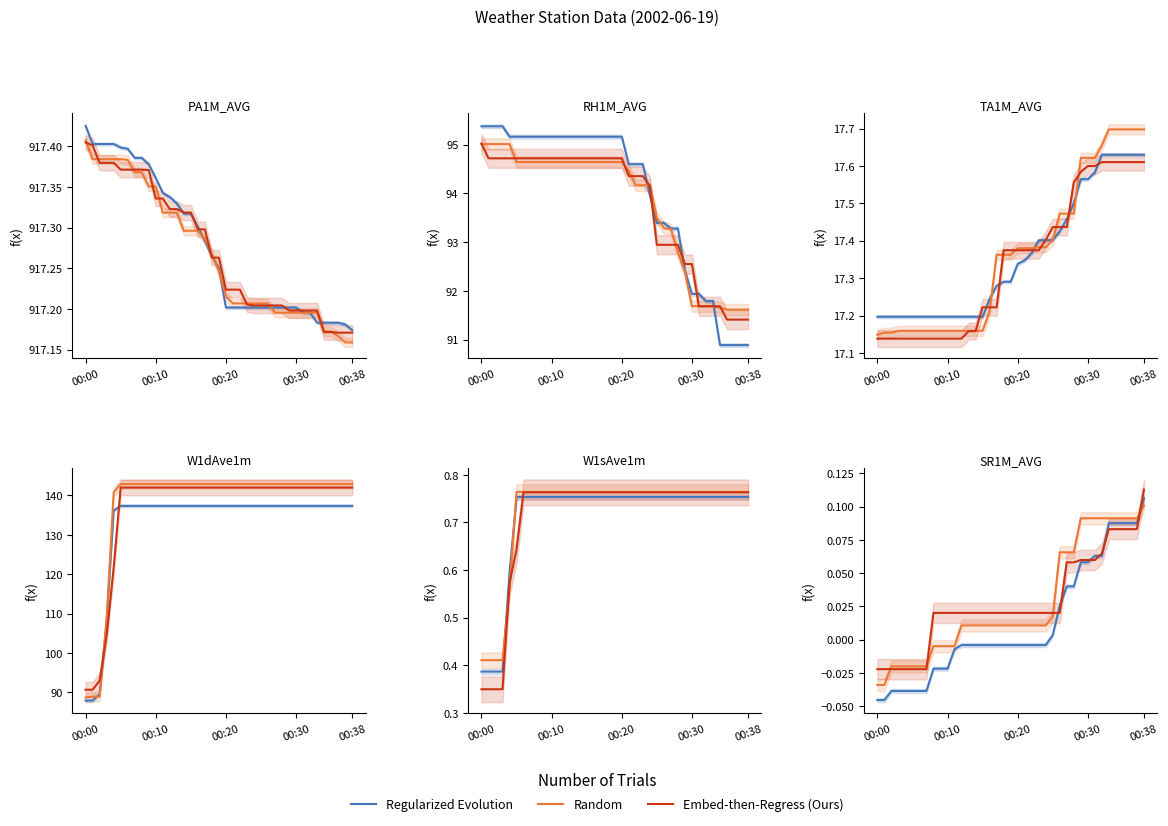

How many intersections are there between Regularized Evolution and Random?

1